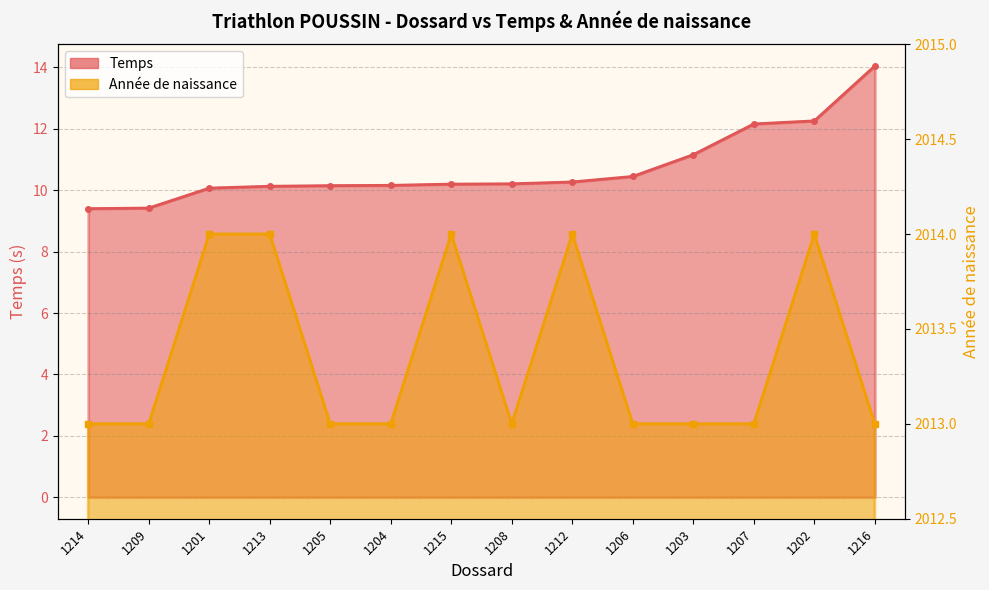

List the series in order of their overall mean, lowest first.

Temps, Année de naissance